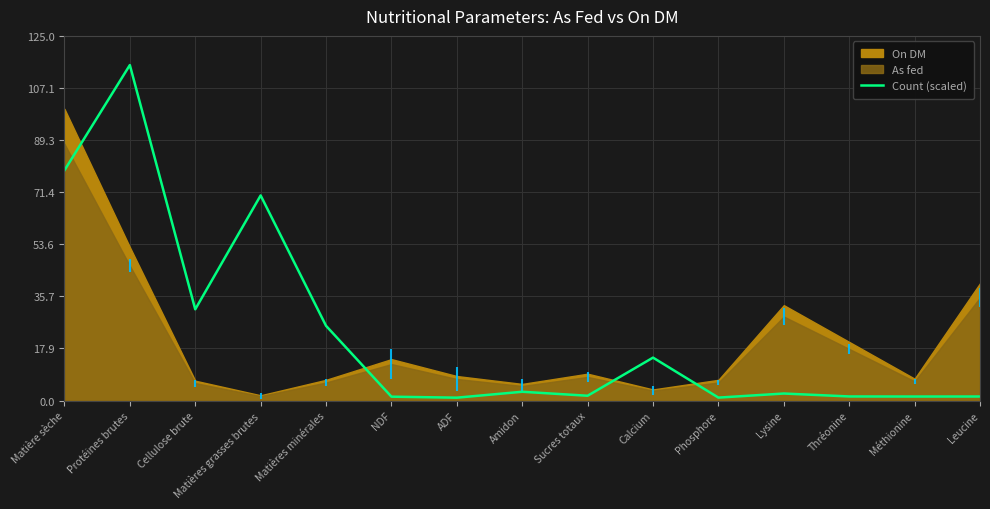

What is the smallest value displayed?

1.0